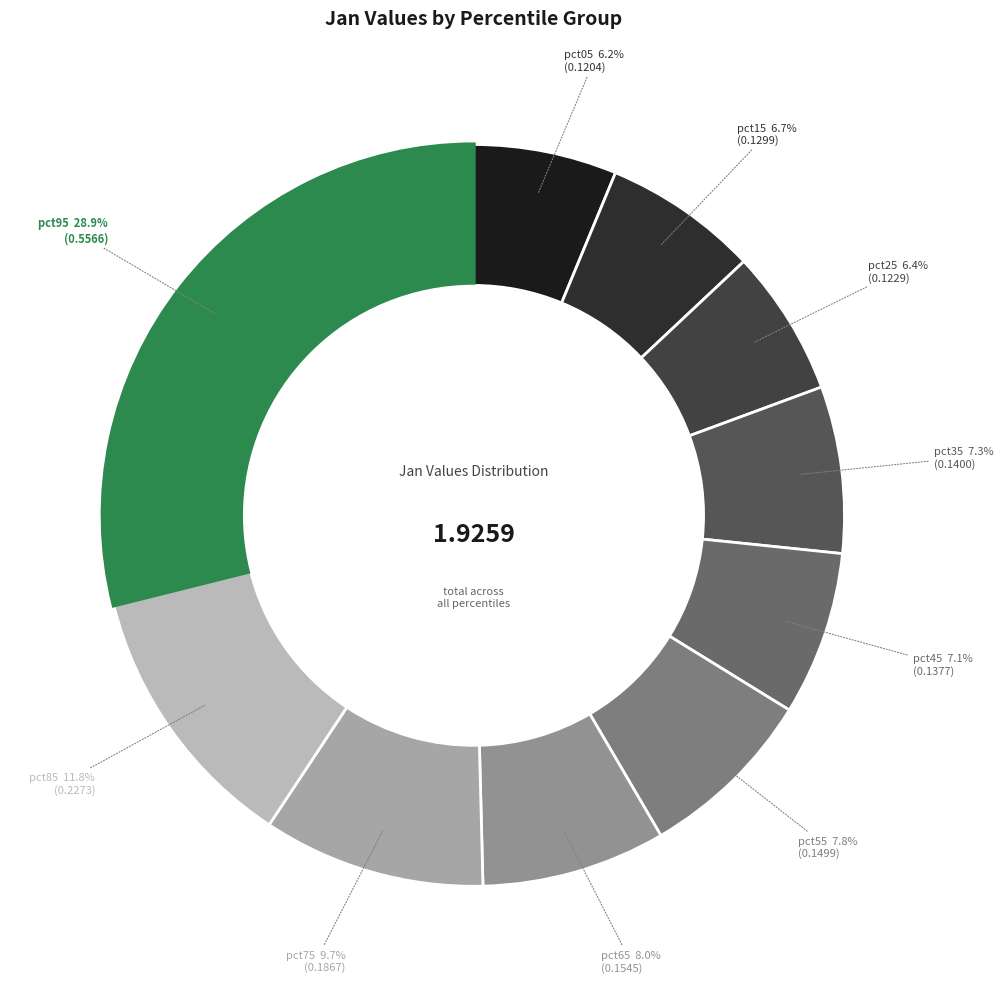

Is there any slice that represents more than half of the pie?

No